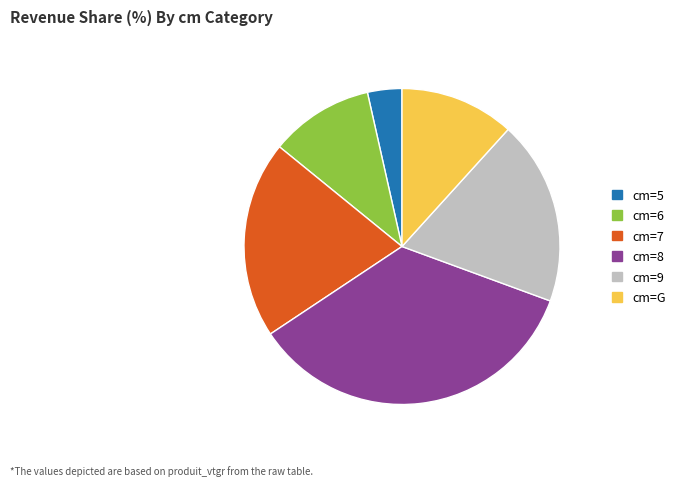

How many segments does this pie chart have?

6